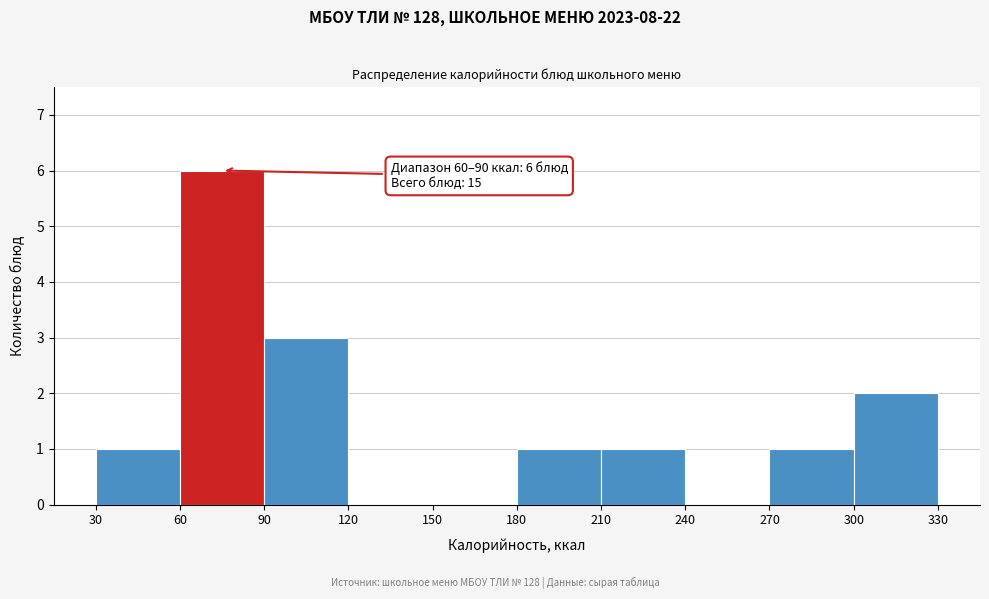

Over which range of the x-axis is the bar tallest?

60 to 90